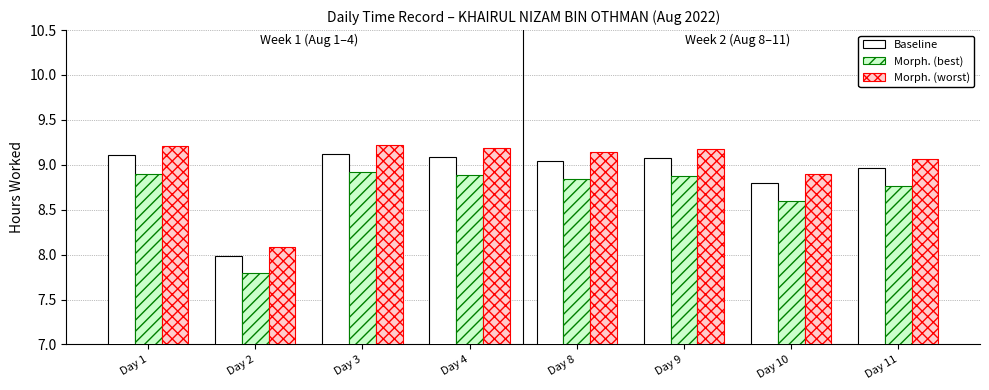

What is the total value across all series at Day 8?

27.0